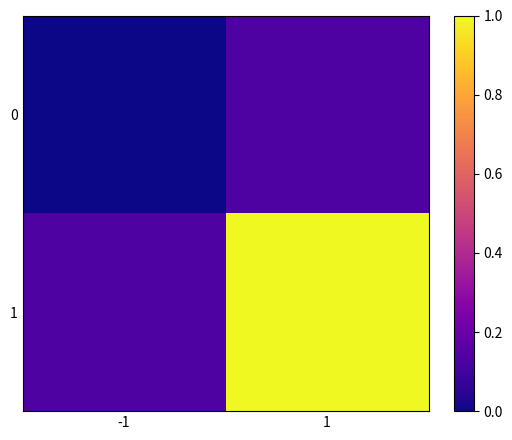

Which category has the lowest value across all series?

-1